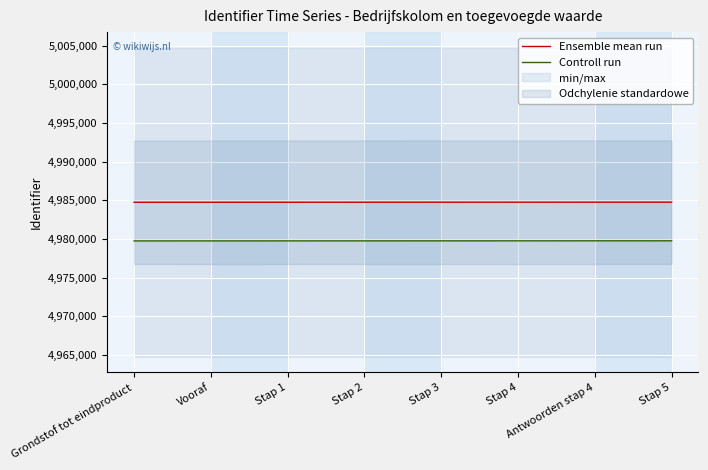

How many values in the Ensemble mean run series exceed 4984760?

3